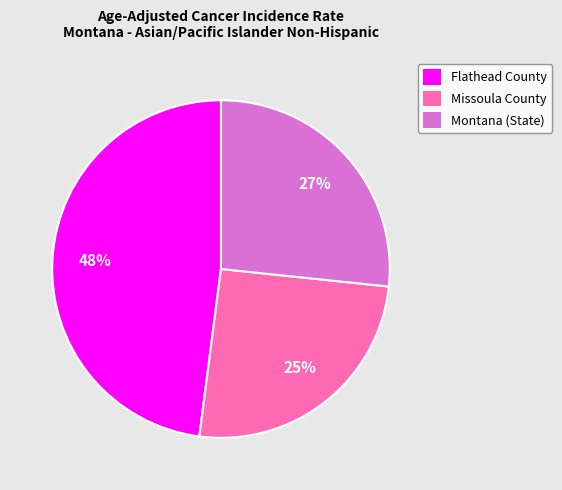

What percentage is the Flathead County slice, to the nearest percent?

48%